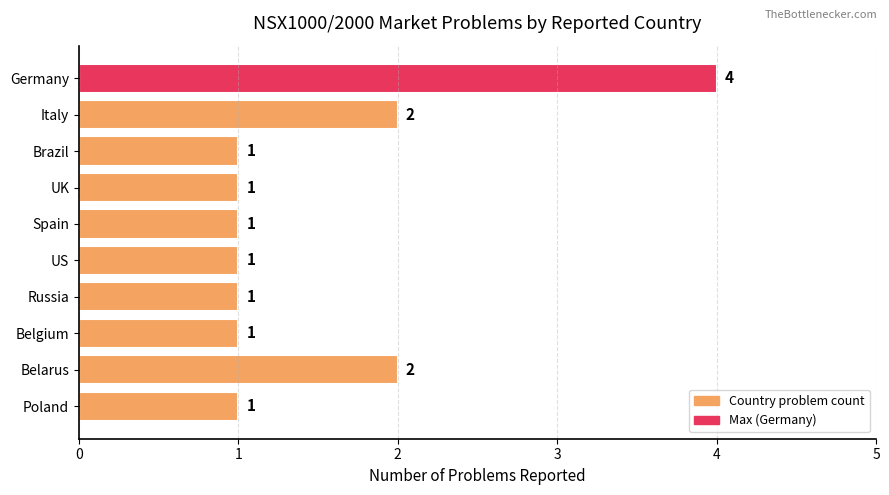

Count the values in the range 1 to 2.

9